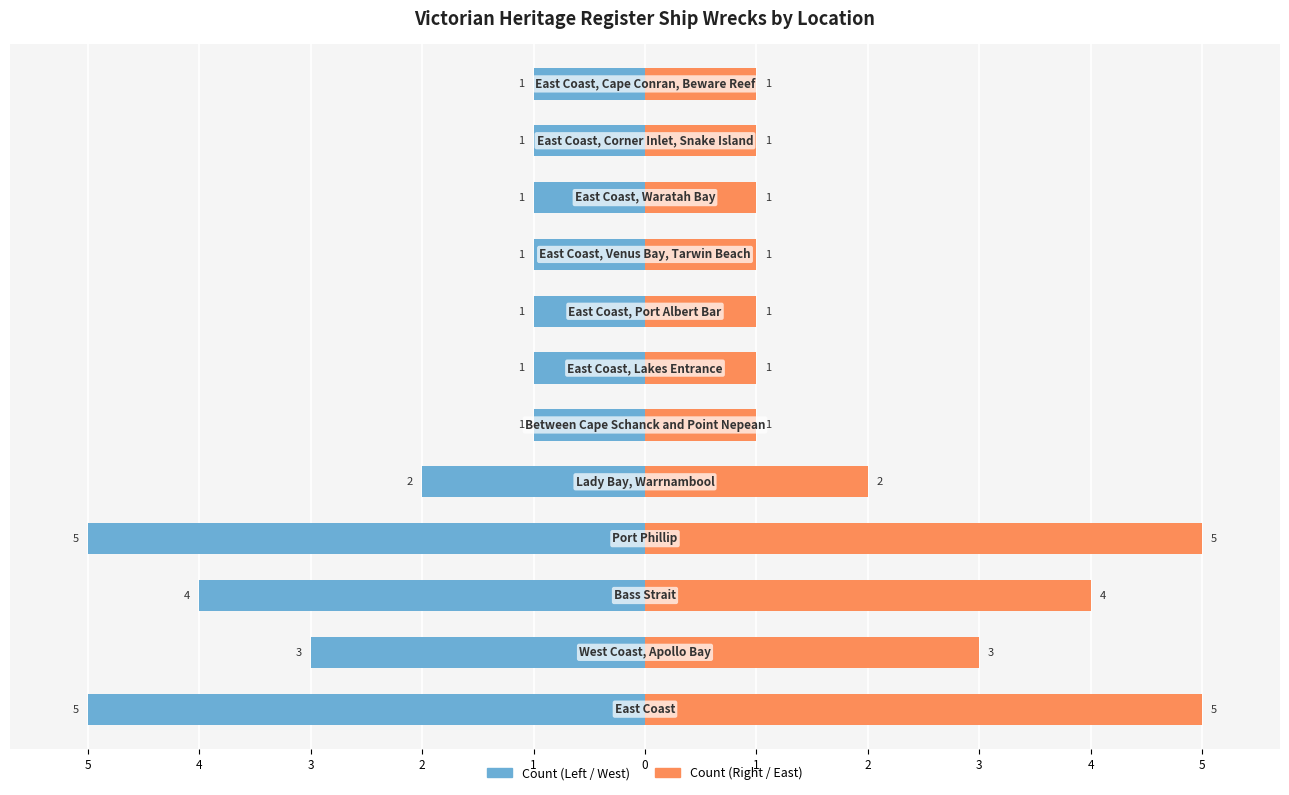

How many Count (West / Left) values are between -3 and -1?

9